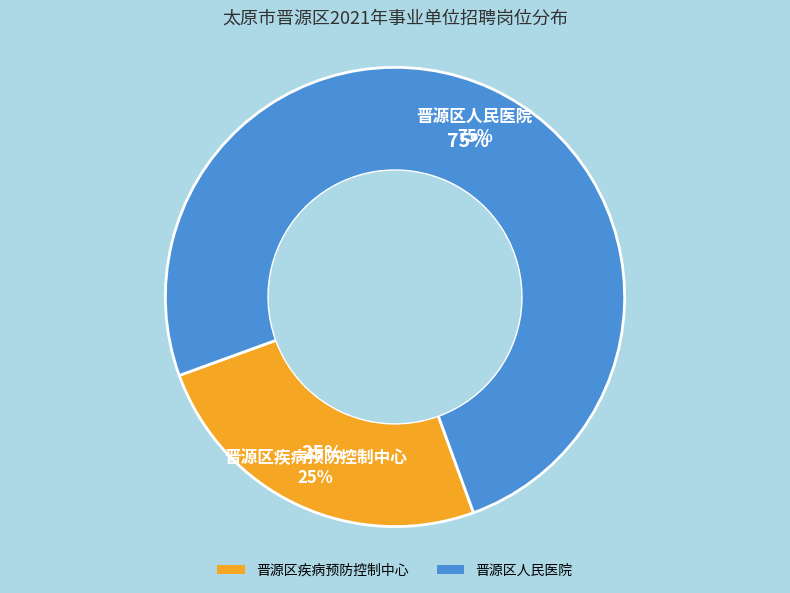

Which slice is the largest?

晋源区人民医院